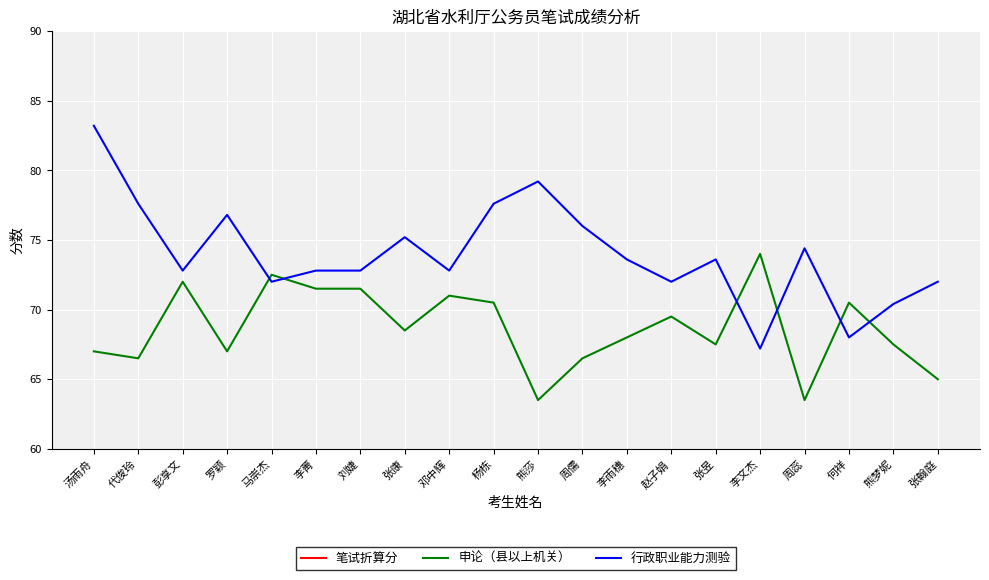

What is the minimum value shown in the chart?

34.4